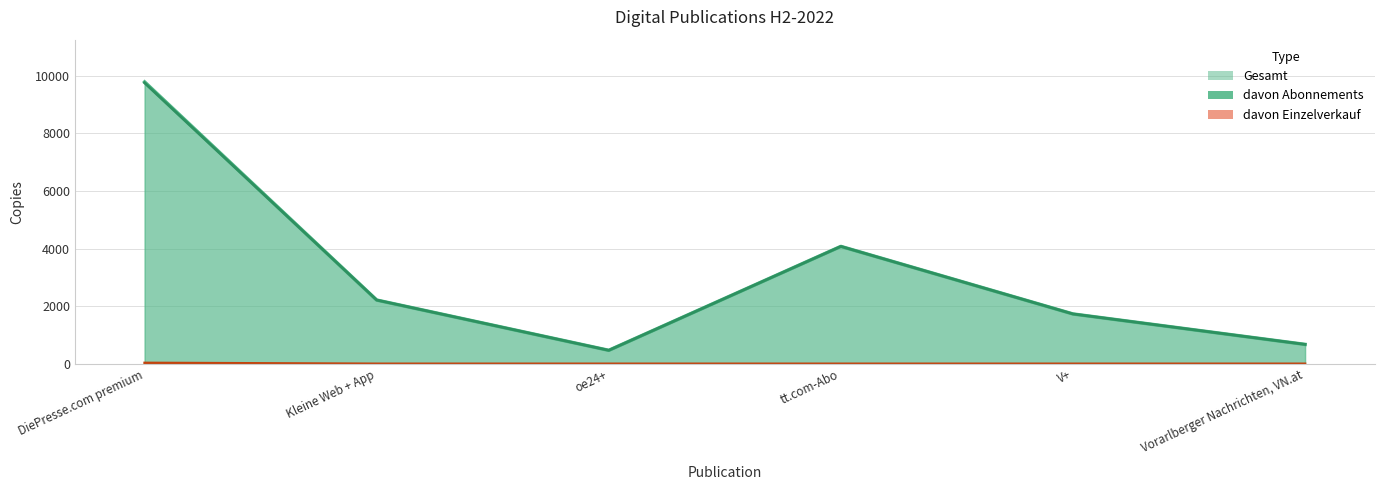

True or false: davon Abonnements and davon Einzelverkauf intersect in this chart.

False